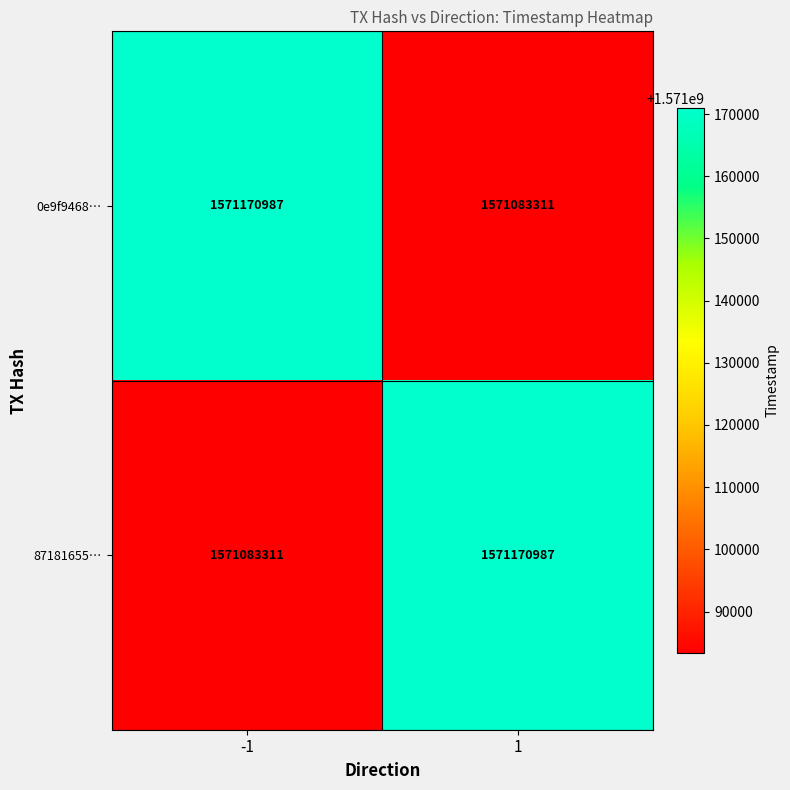

List the labels in order of 0e9f9468… value, smallest first.

1, -1